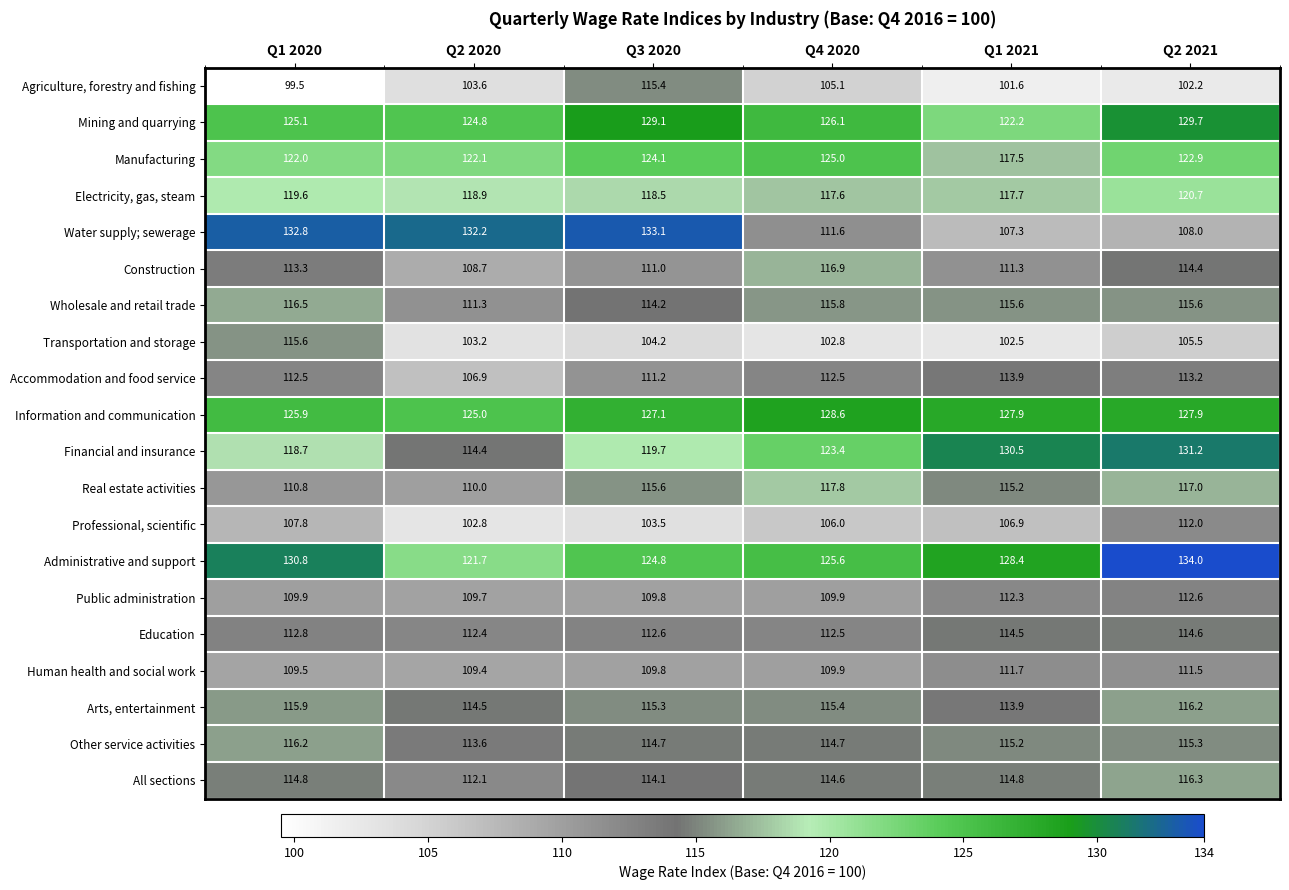

Which series changed the most between Q1 2020 and Q2 2021?

Water supply; sewerage